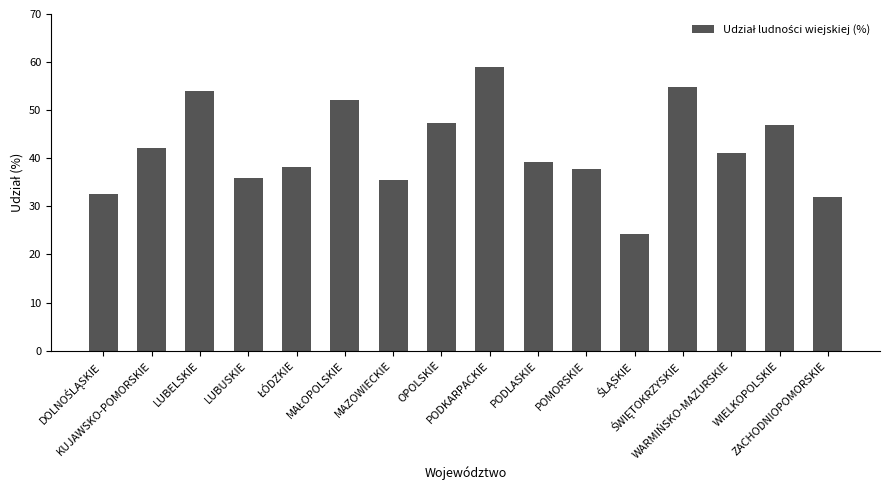

What is the greatest value displayed?

59.0